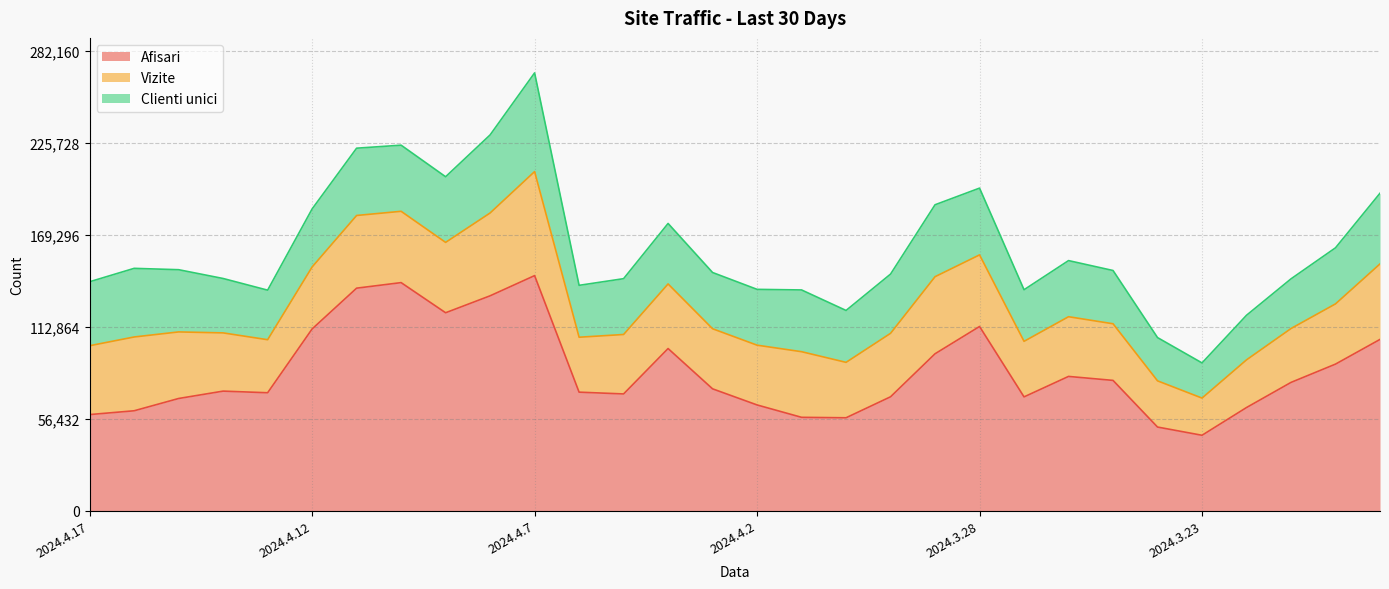

At how many categories does at least one series exceed 116719?

5